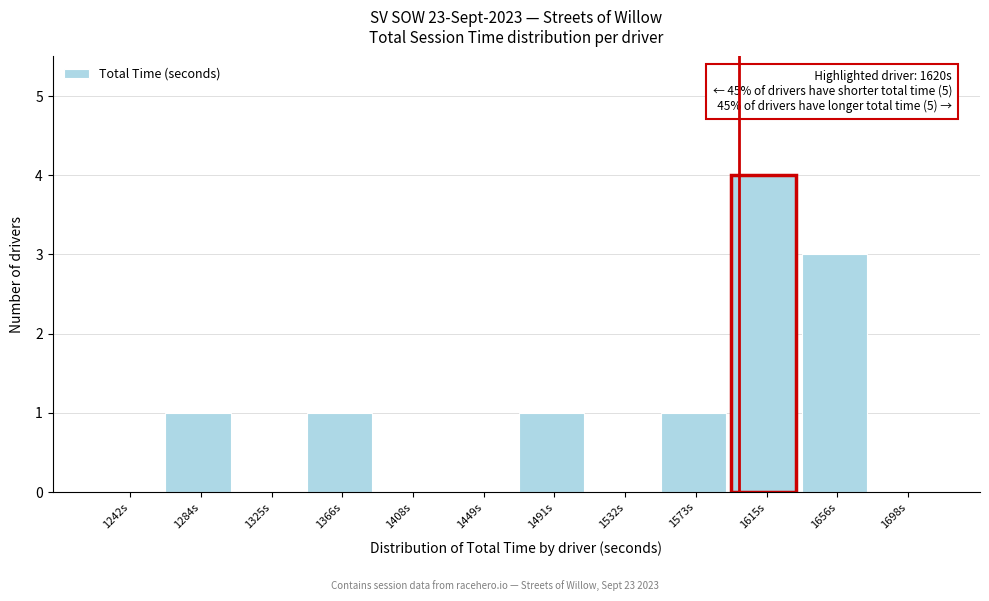

Reading left to right, what are all the values shown in this chart?

1242s=0	1284s=1	1325s=0	1366s=1	1408s=0	1449s=0	1491s=1	1532s=0	1573s=1	1615s=4	1656s=3	1698s=0